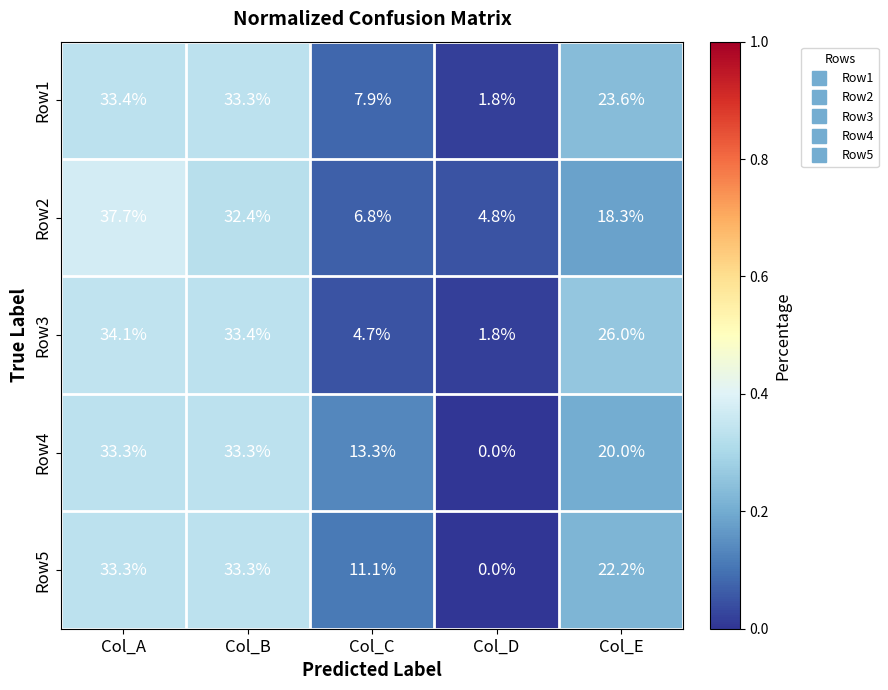

How many data points does each series have?

5